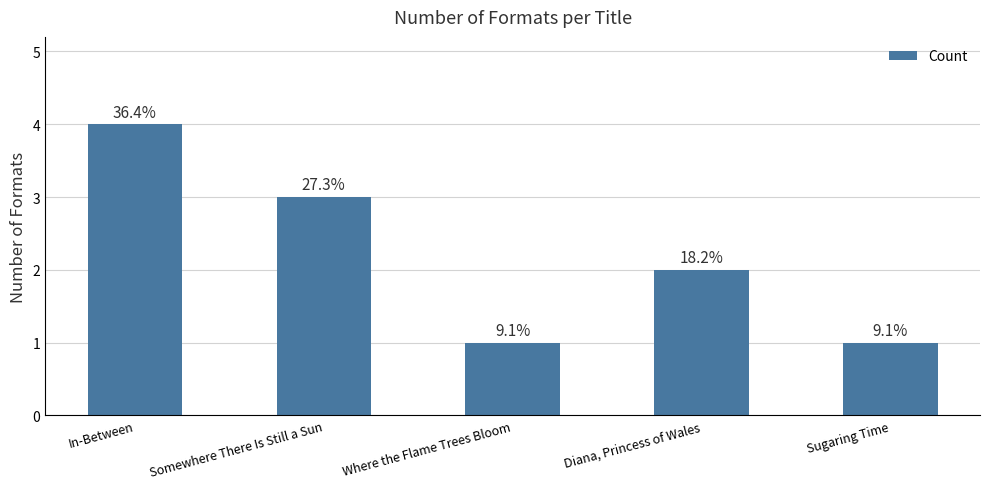

Are the bars horizontal?

No